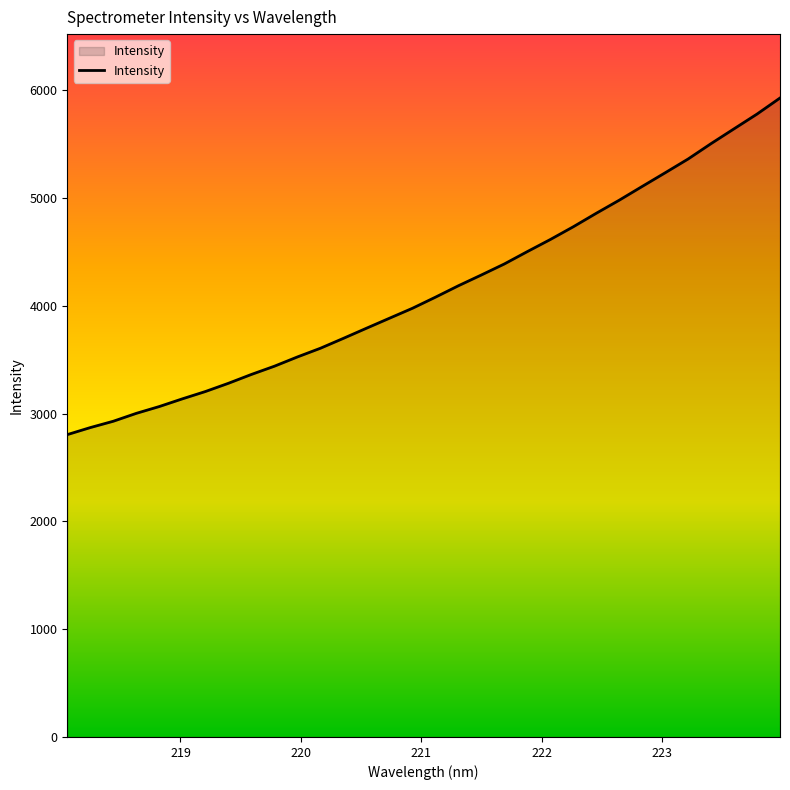

What is the smallest value displayed?

2804.2